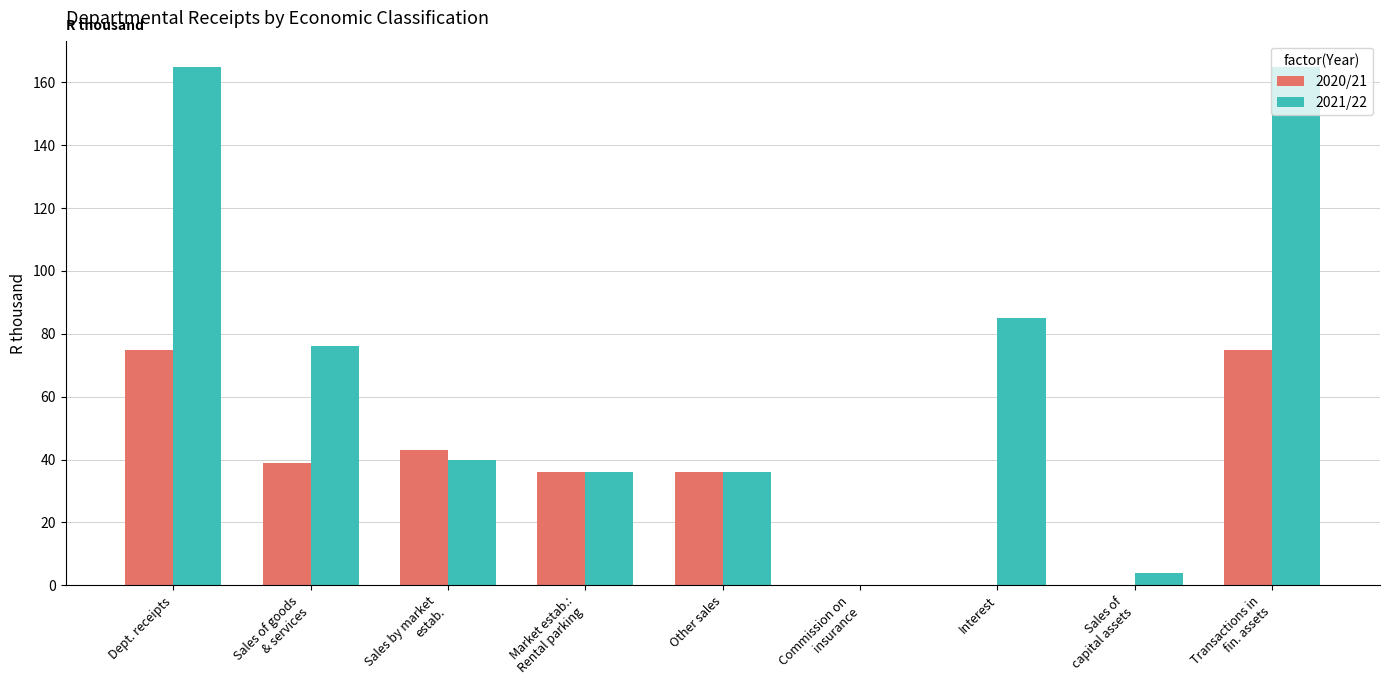

At which label is 2021/22 closest to 82?

Interest